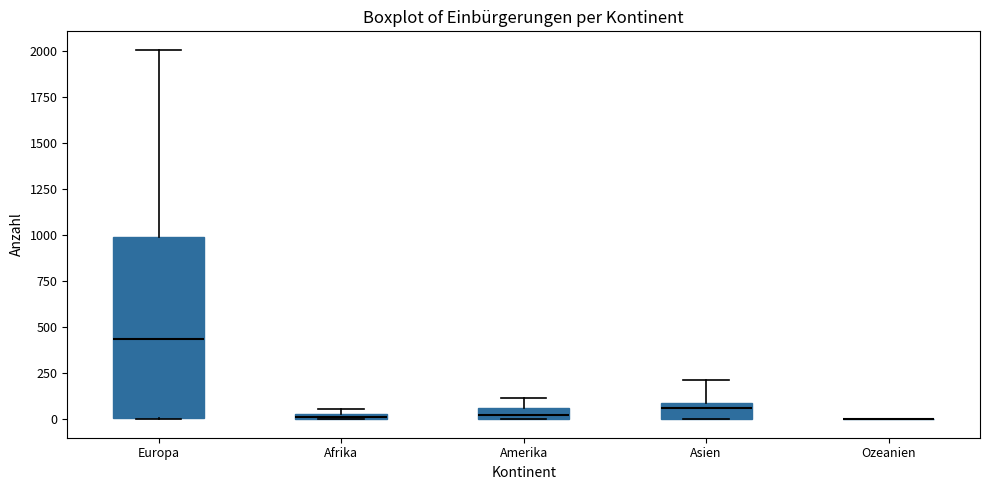

Where does the median line of the box for Europa sit on the y-axis? The values are not printed on the chart, so give them approximately, as read against the axis.

450